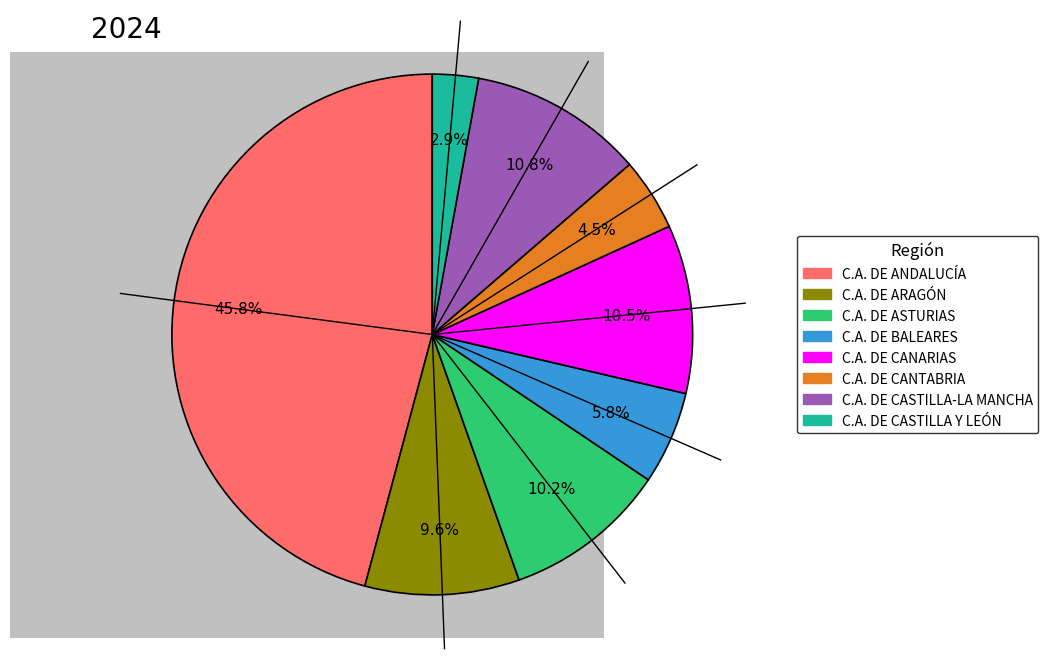

What is the smallest slice in the pie chart?

C.A. DE CASTILLA Y LEÓN